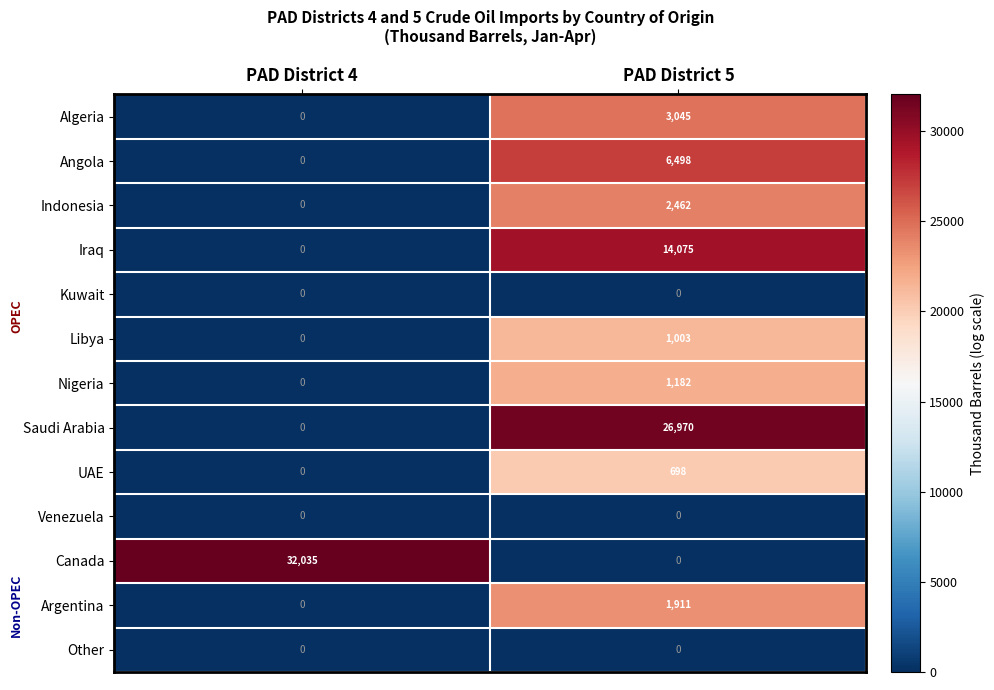

Which series has the widest spread of values?

Canada